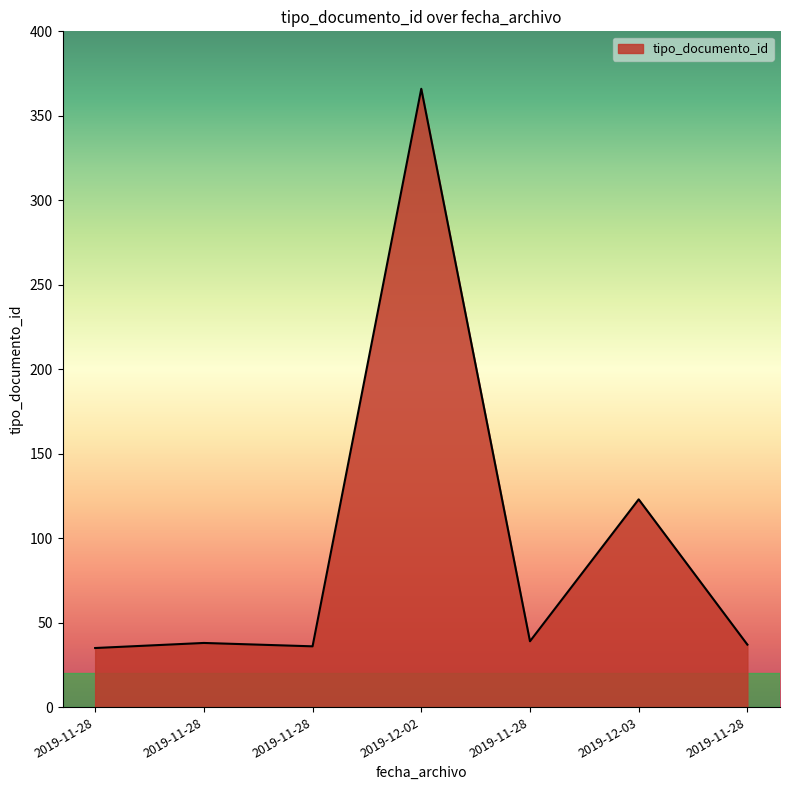

What is the maximum value shown in the chart?

366